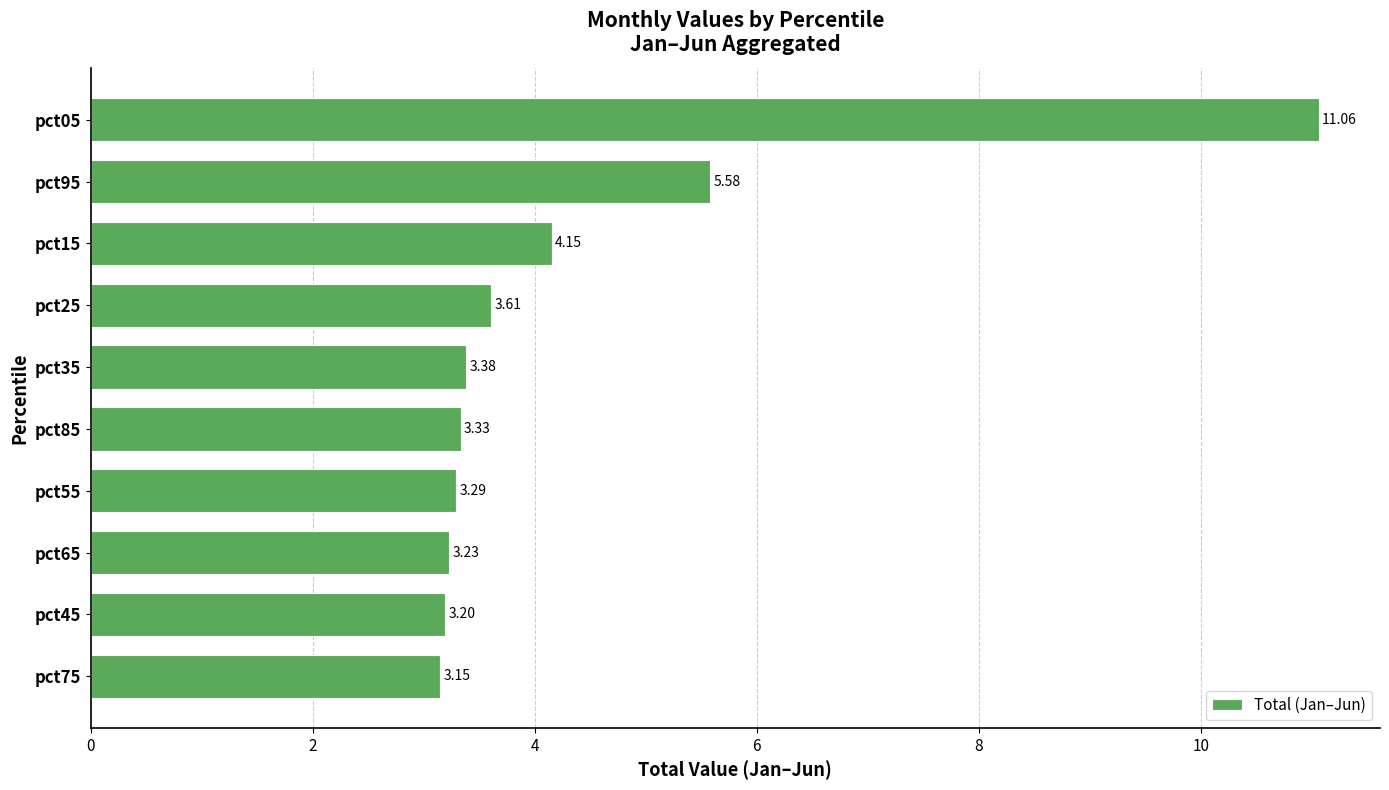

List the labels in order of value, largest first.

pct05, pct95, pct15, pct25, pct35, pct85, pct55, pct65, pct45, pct75